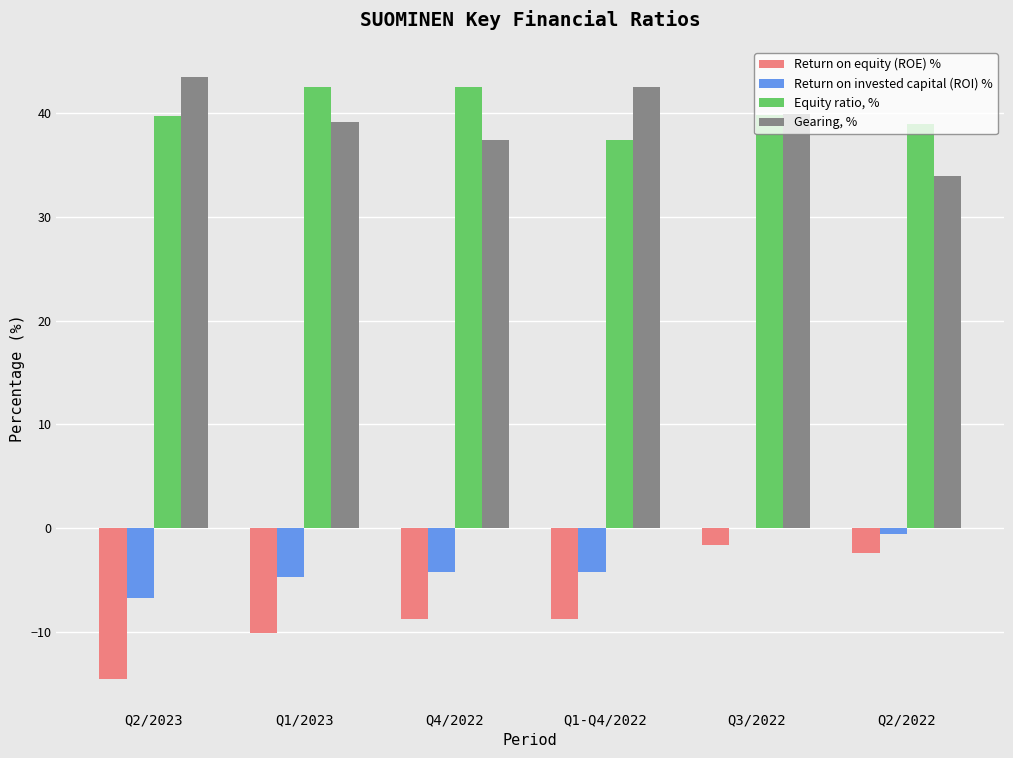

The value of Return on invested capital (ROI) % at Q4/2022 is -4.2. True or false?

True